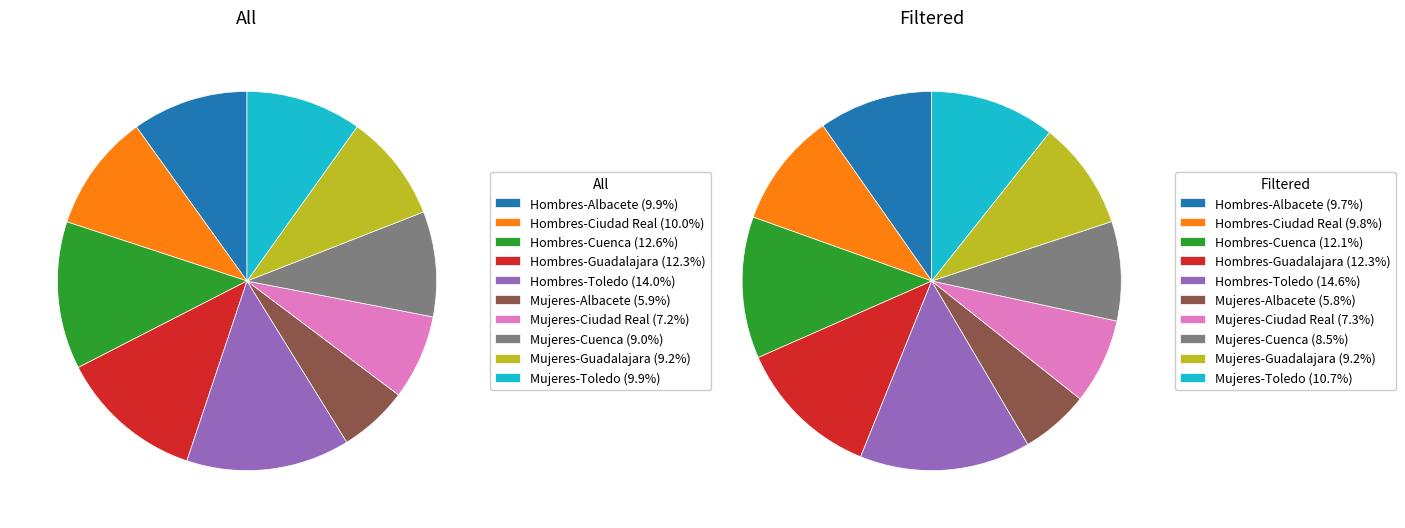

Do Hombres-Albacete and Mujeres-Guadalajara together represent more than half of the pie?

No